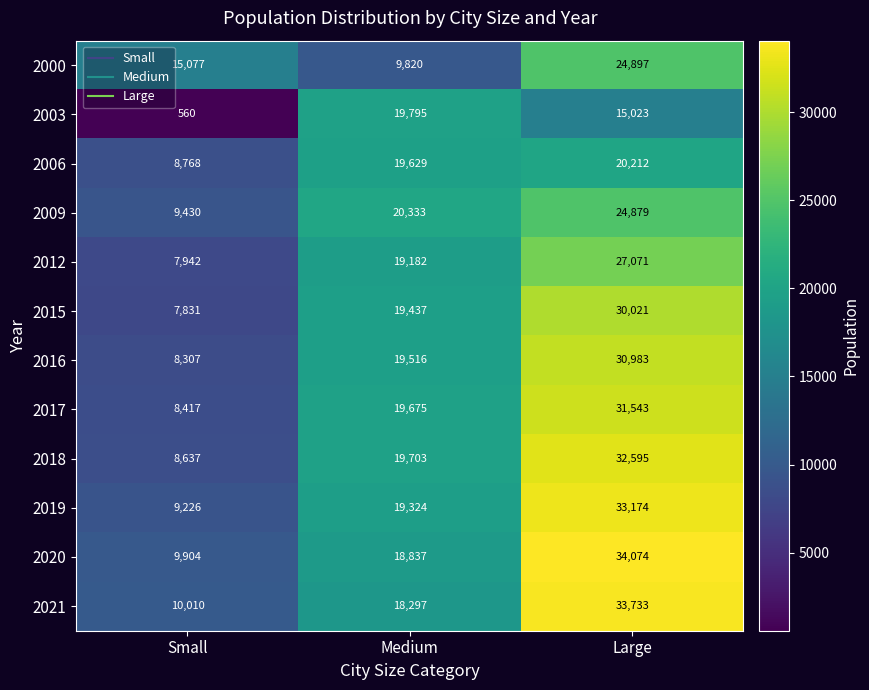

What is the sum of all 2000 values?

49794